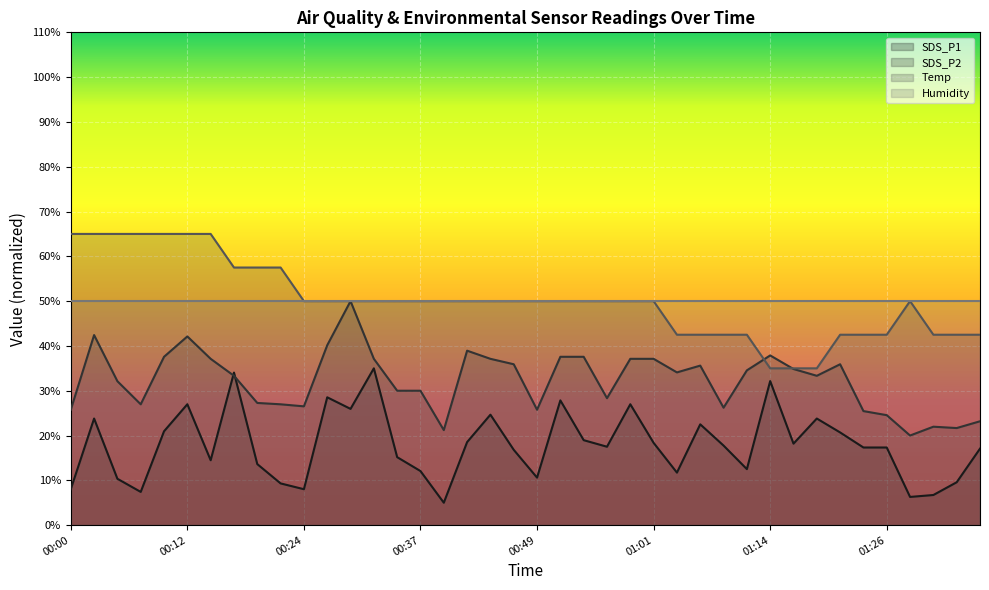

True or false: SDS_P1 has a value of 9.6 at 01:33.

True